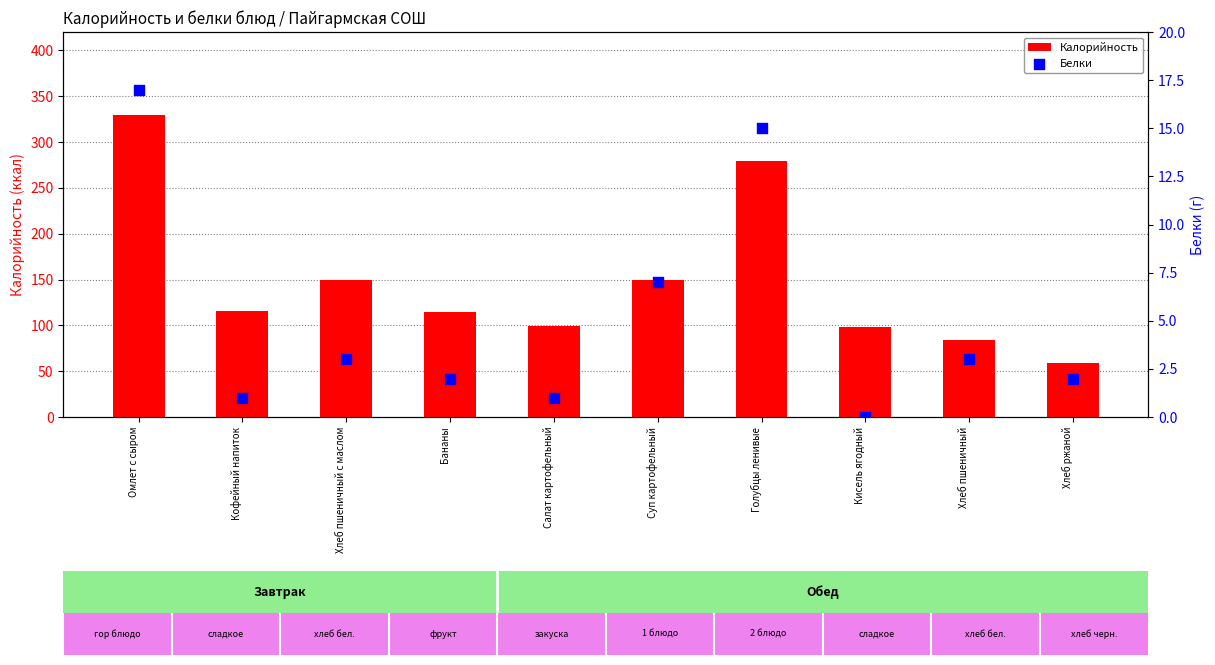

At which category is the sum across all series the highest?

Омлет с сыром